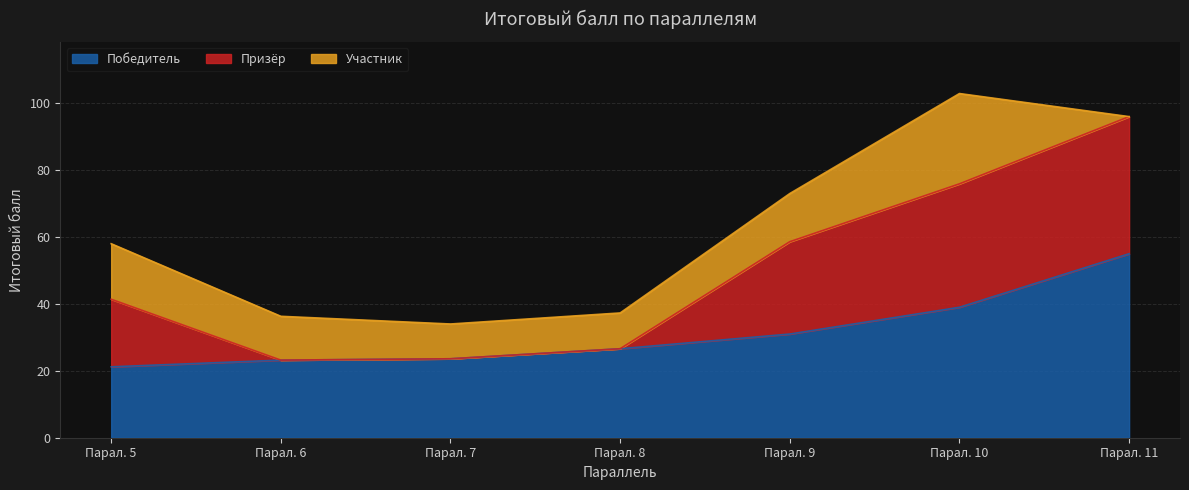

Where does the Призёр series first go above 20?

5